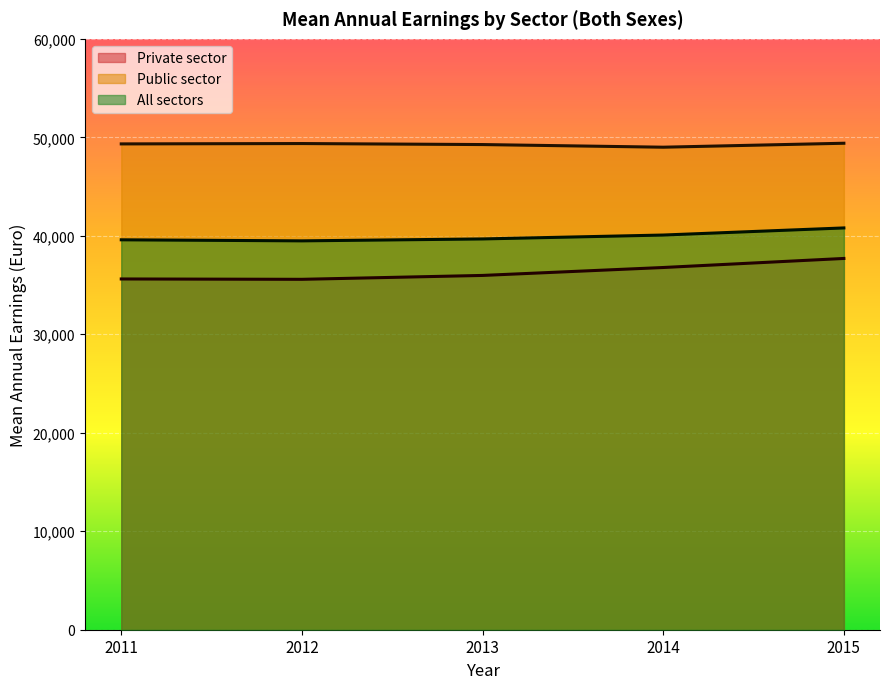

What is the value of the Public sector point at the 5th from the left?

49399